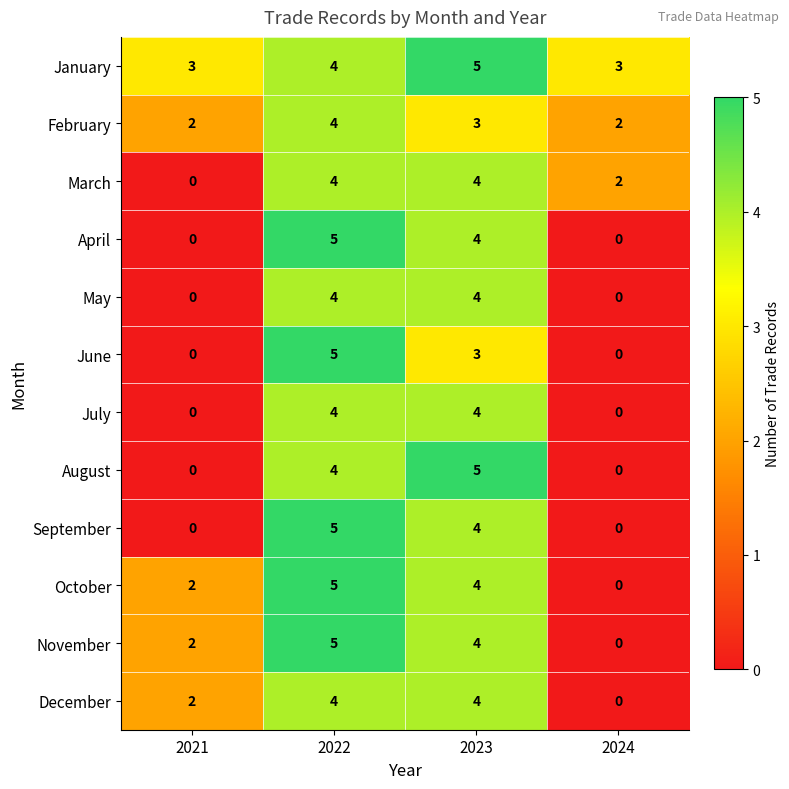

True or false: May has a value of 0 at 2021.

True